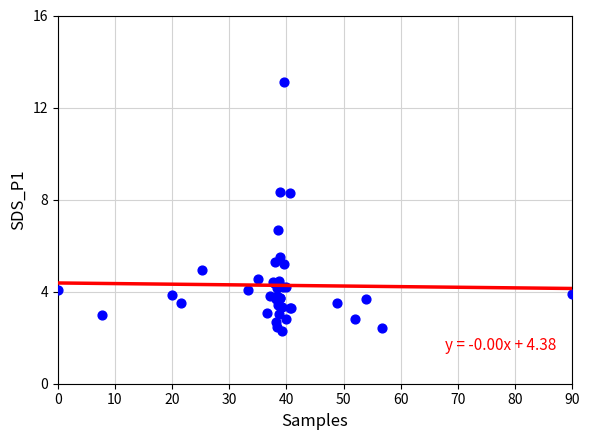

What Y value in the scatter plot is closest to 7?

6.7